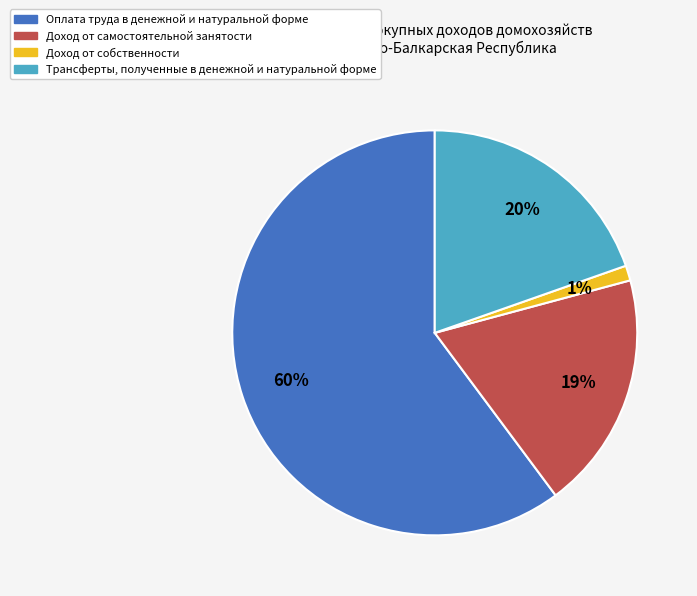

To the nearest percent, what percentage of the pie is Трансферты, полученные в денежной и натуральной форме?

20%